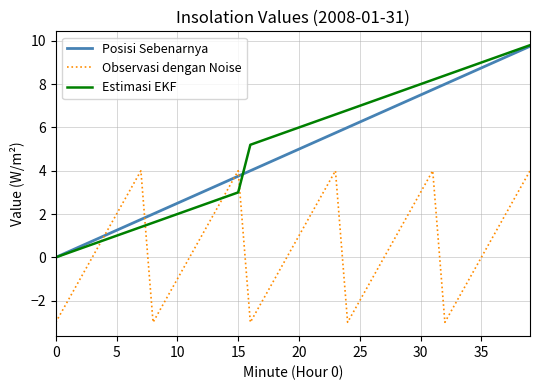

Which series has the widest spread of values?

Estimasi EKF